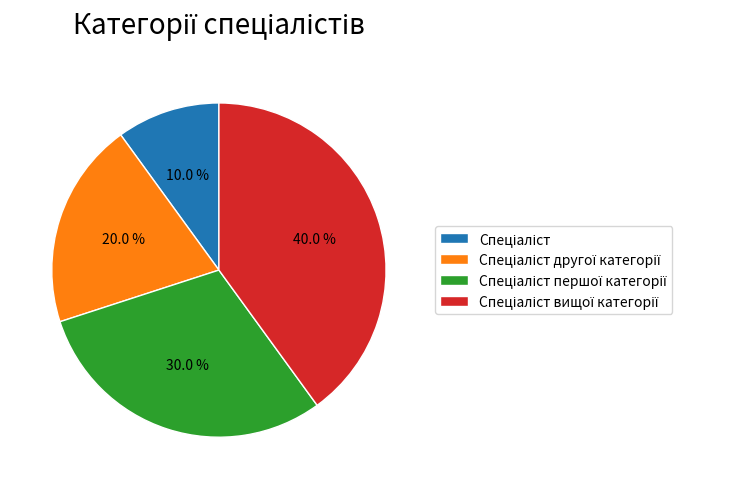

To the nearest percent, what is the average slice percentage?

25%